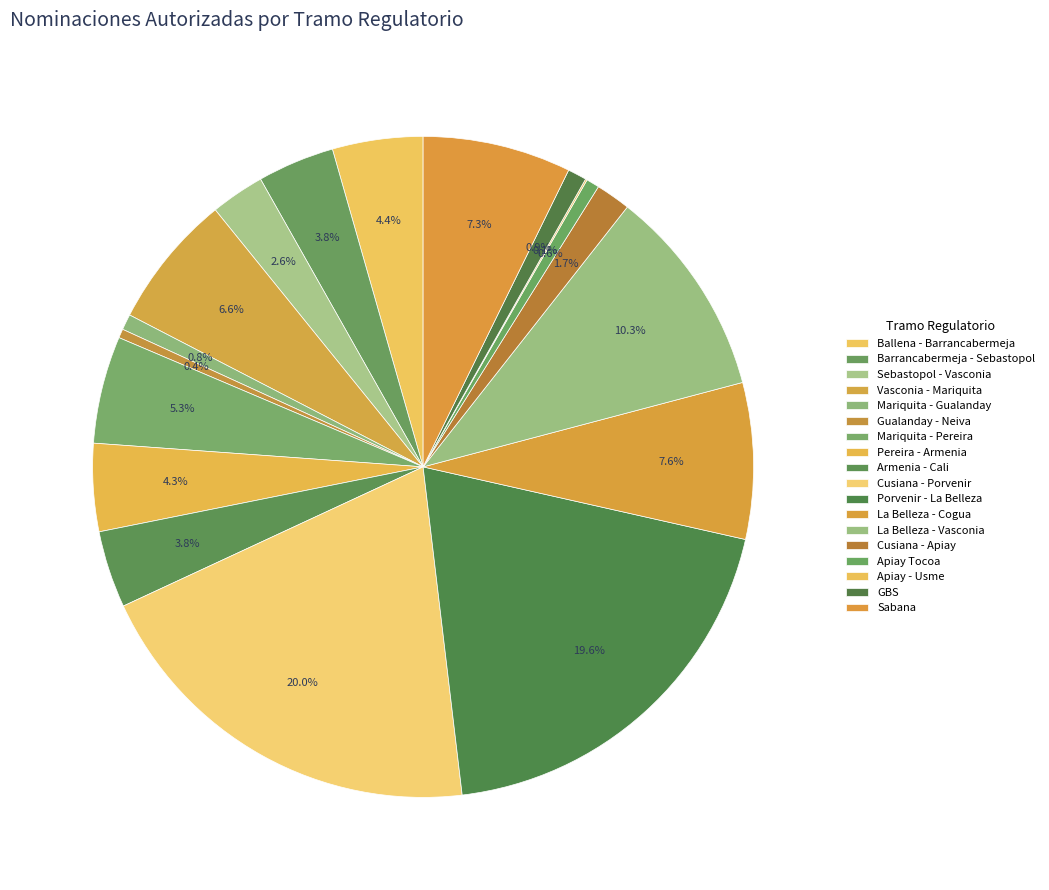

Is it true that Vasconia - Mariquita is 7% of the pie?

True